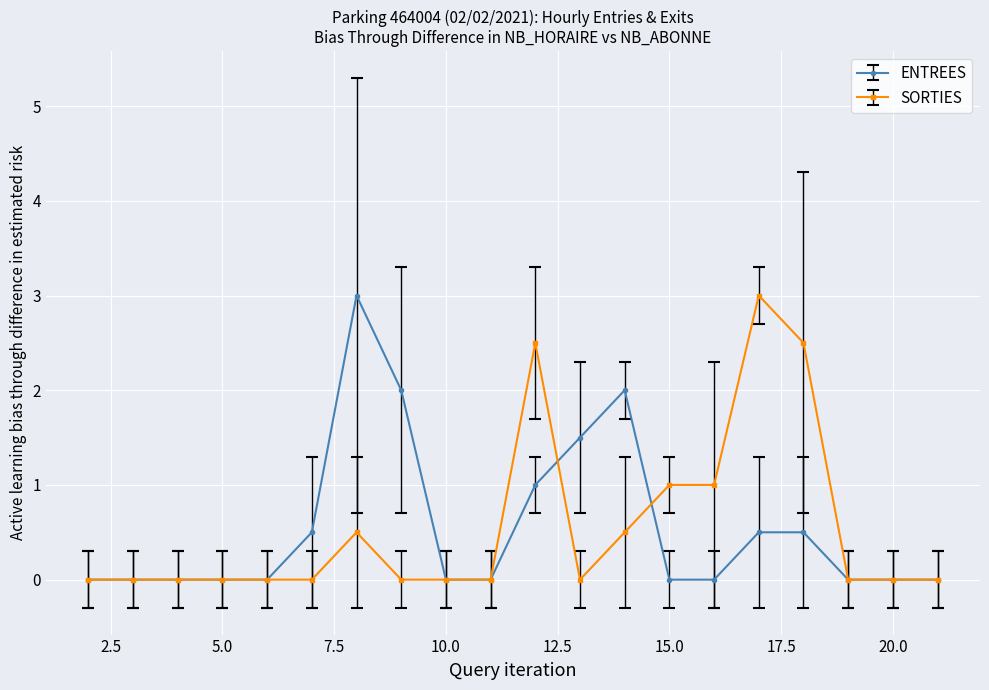

What is the maximum value for ENTREES?

3.0